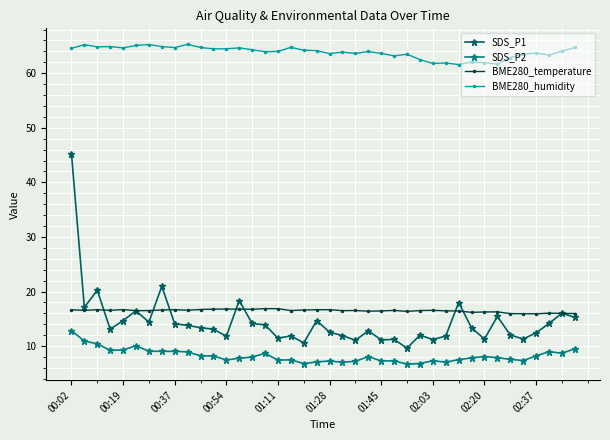

What is the smallest value displayed?

6.7